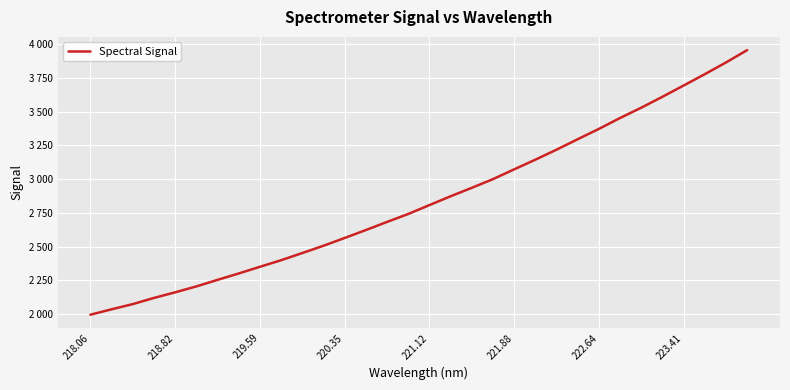

Is this an area chart (filled region under the line)?

No